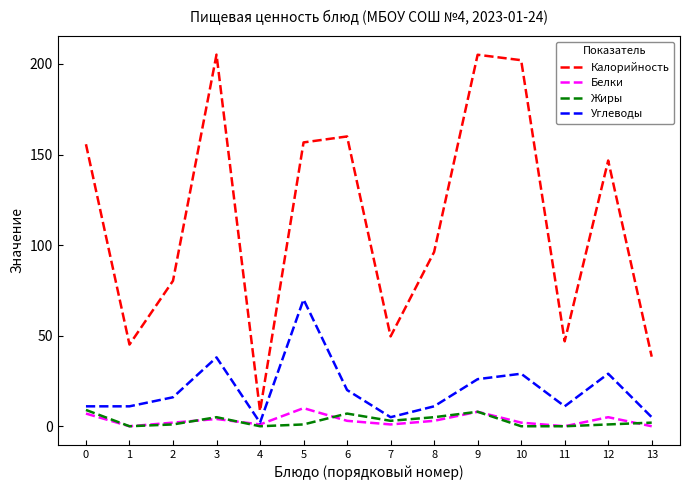

What is the lowest value of the Углеводы series?

2.0